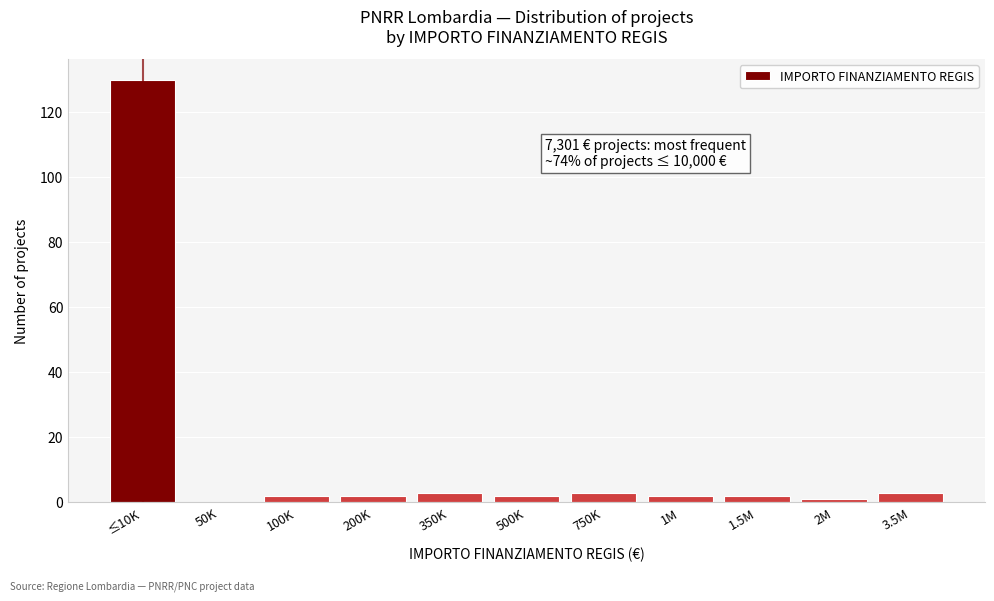

Reading left to right, list all the values displayed in this chart.

≤10K=130	50K=0	100K=2	200K=2	350K=3	500K=2	750K=3	1M=2	1.5M=2	2M=1	3.5M=3